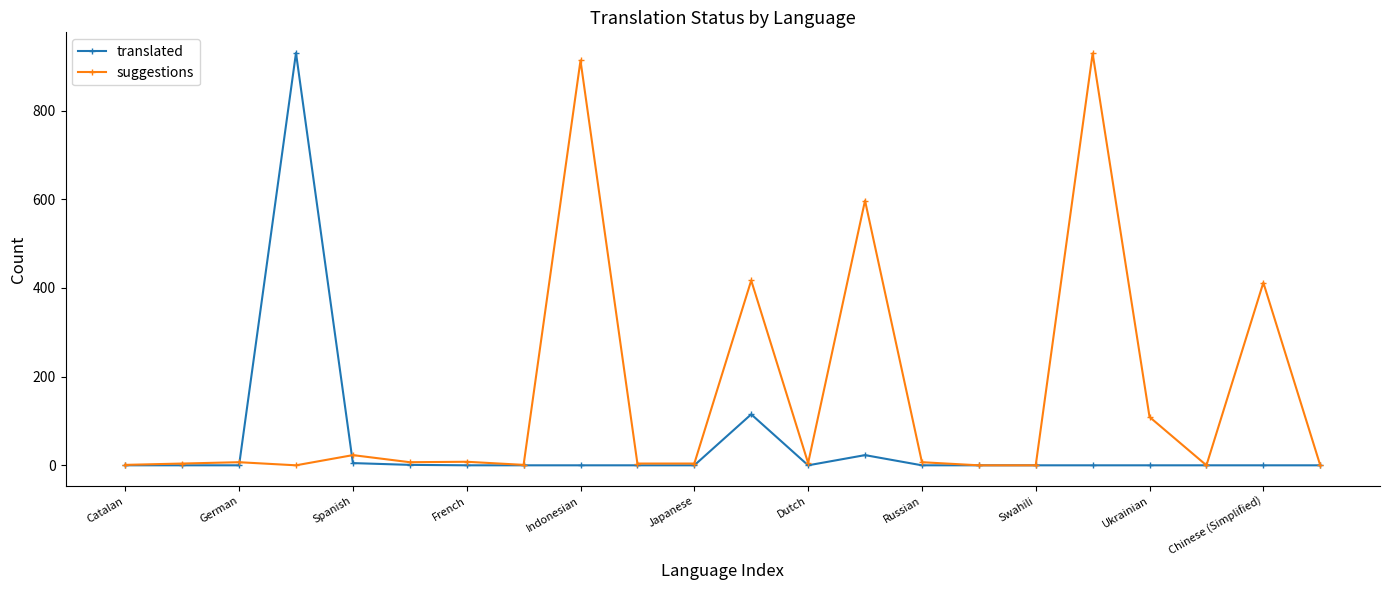

List the series in order of their overall mean, lowest first.

translated, suggestions